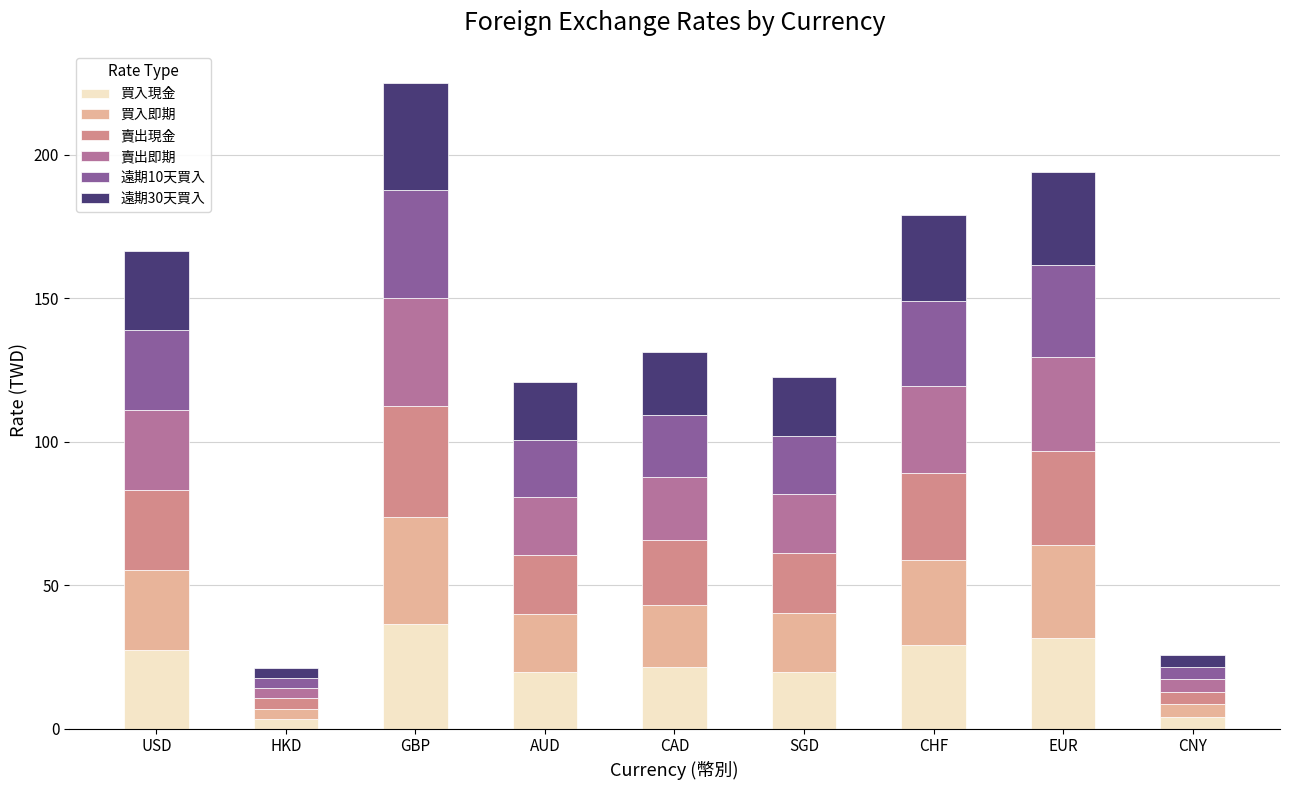

Is it true that 買入現金 equals 27.4 at USD?

True